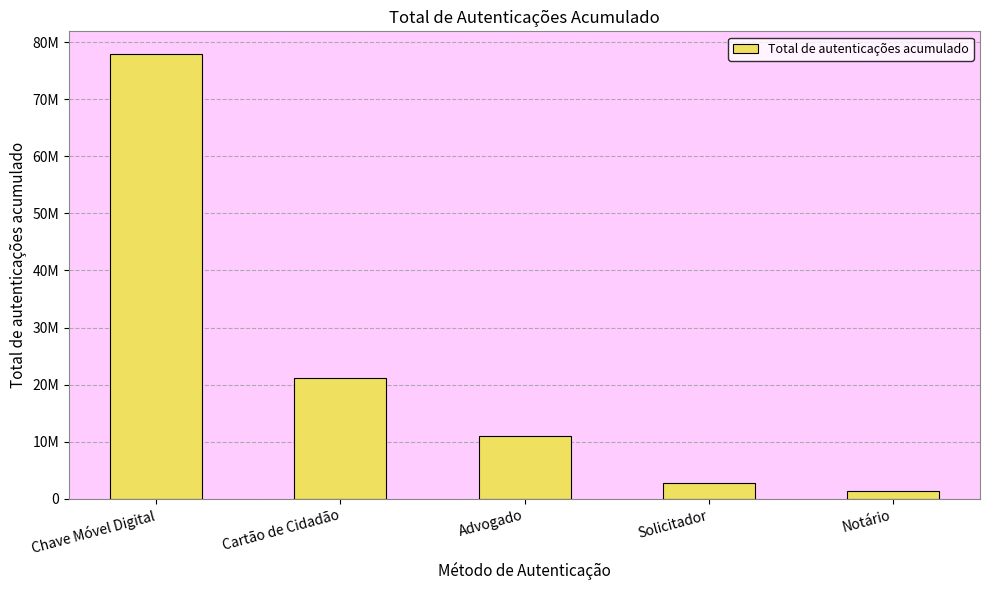

What is the label of the 4th bar from the right?

Cartão de Cidadão